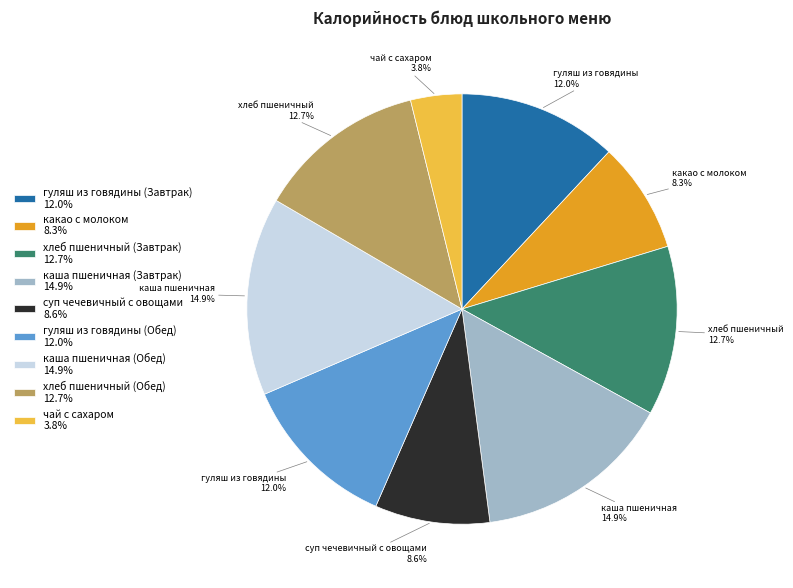

Combined, what portion of the pie is гуляш из говядины (Завтрак) and хлеб пшеничный (Обед)?

24.7%